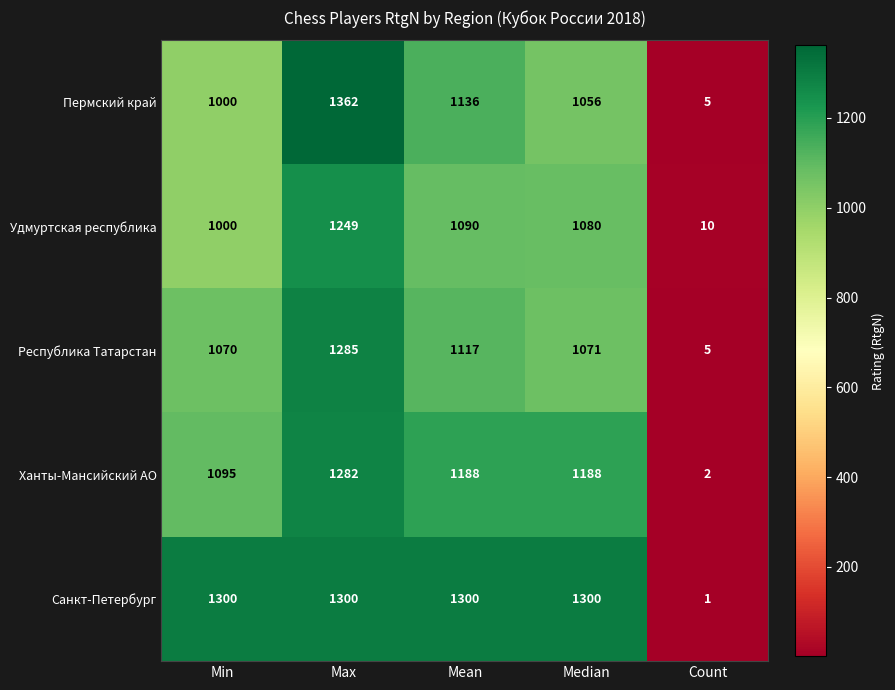

Where does the Ханты-Мансийский АО series first go above 1188?

Max